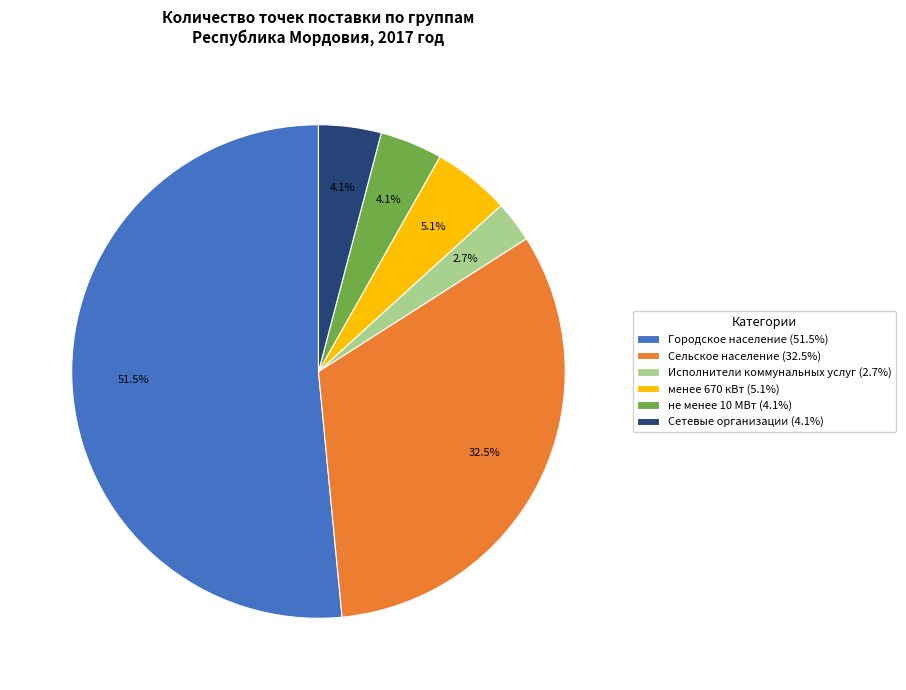

To the nearest percent, what is the average slice percentage?

17%